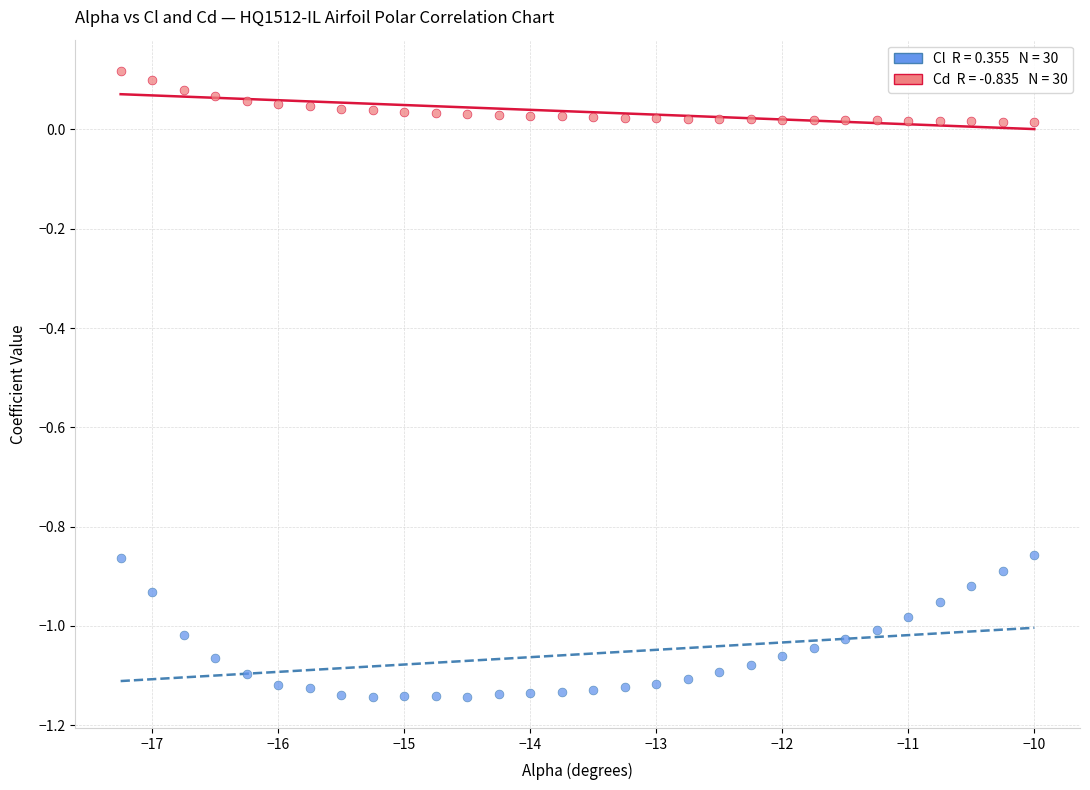

Across all data points, what is the range of X values (max minus min)?

7.2